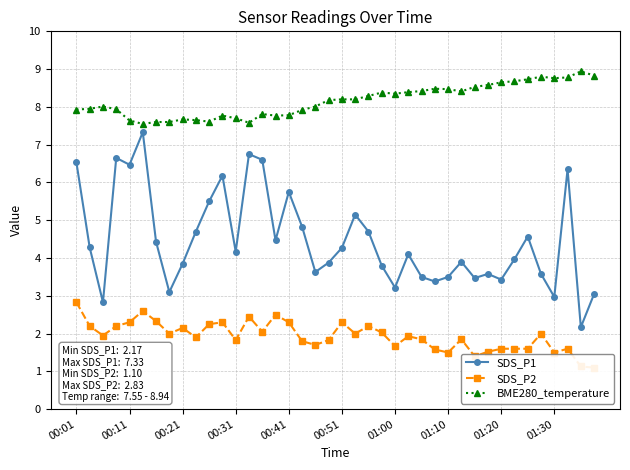

Count the number of categories in the chart.

40